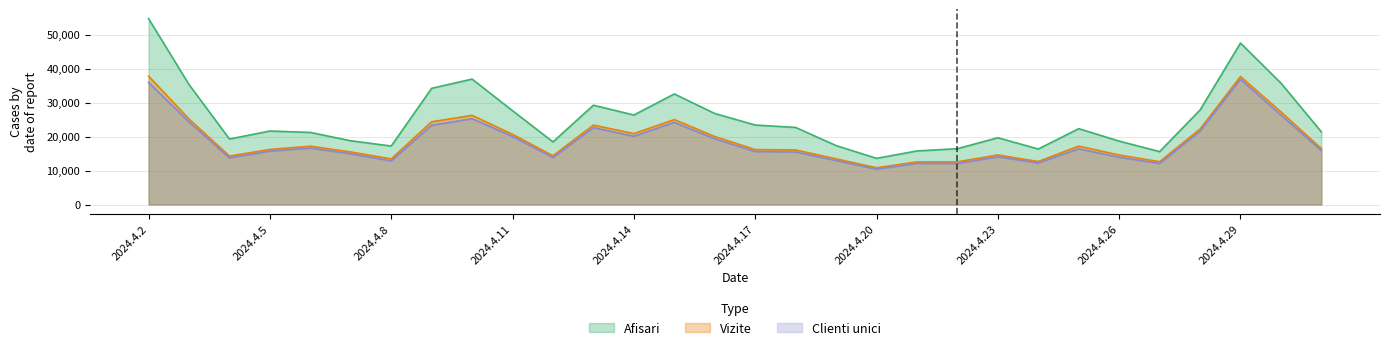

True or false: Vizite and Clienti unici cross at least once.

False